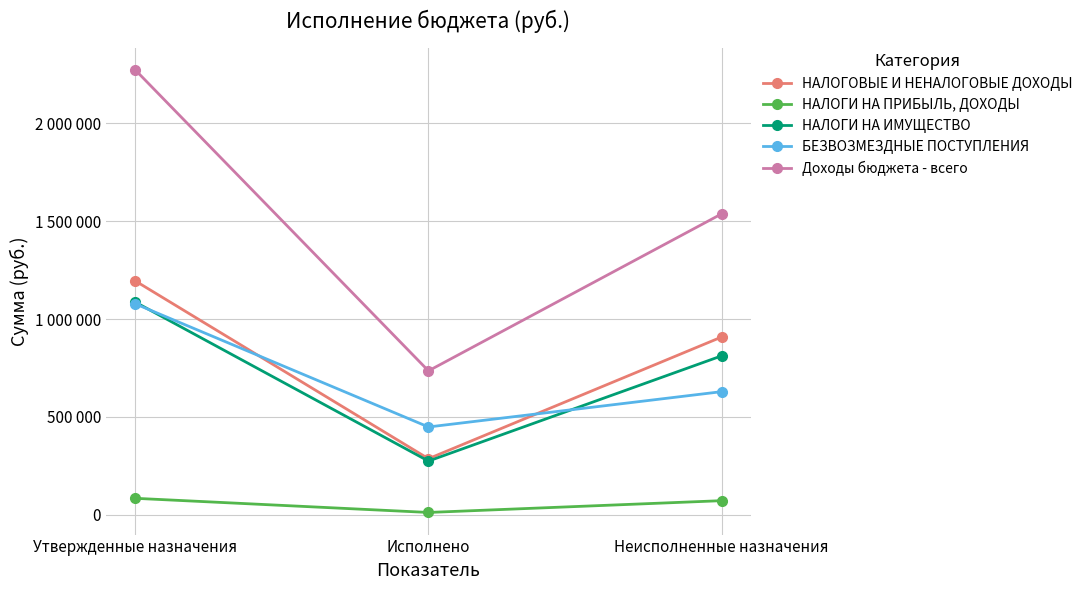

Does the chart display data point markers on the line(s)?

Yes